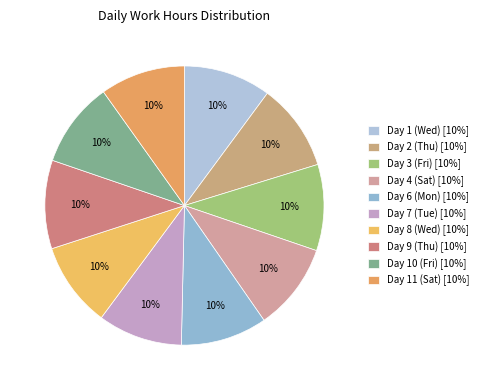

How many segments does this pie chart have?

10